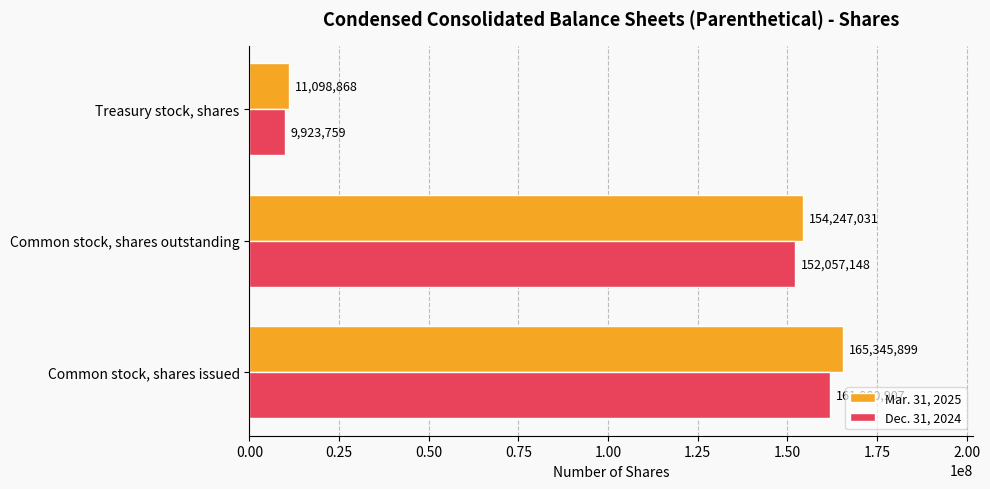

What is the minimum value shown in the chart?

9923759